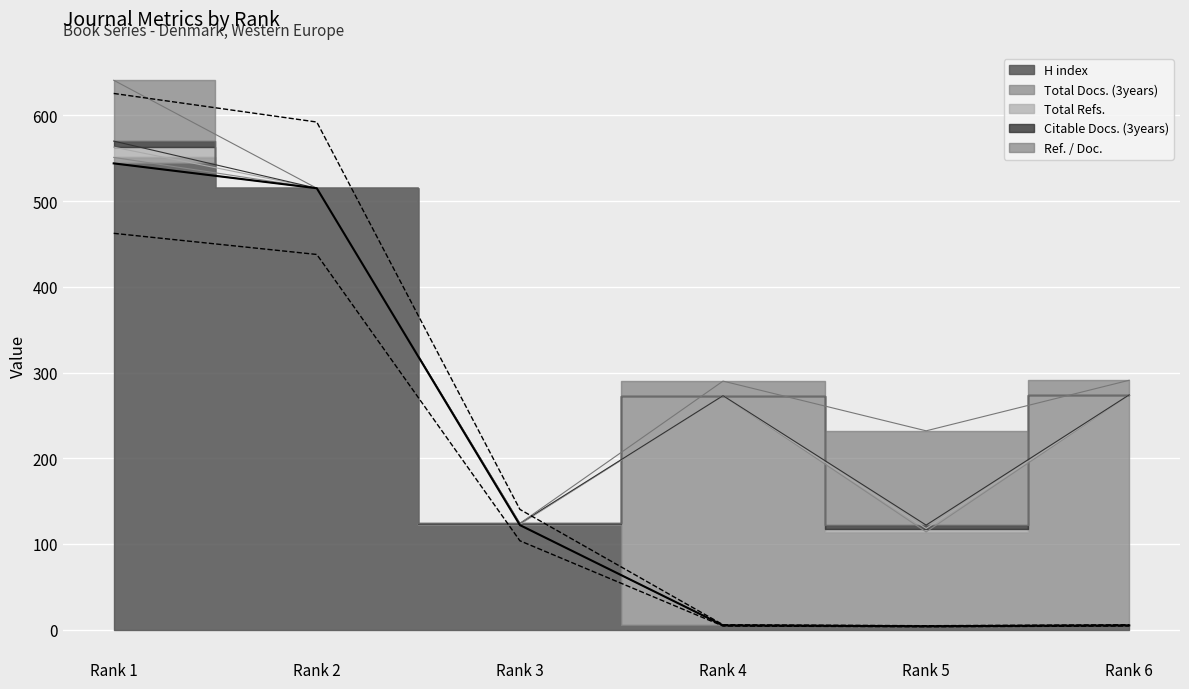

List the series in order of their peak value, lowest first.

Citable Docs. (3years), Total Refs., Ref. / Doc., Total Docs. (3years), H index